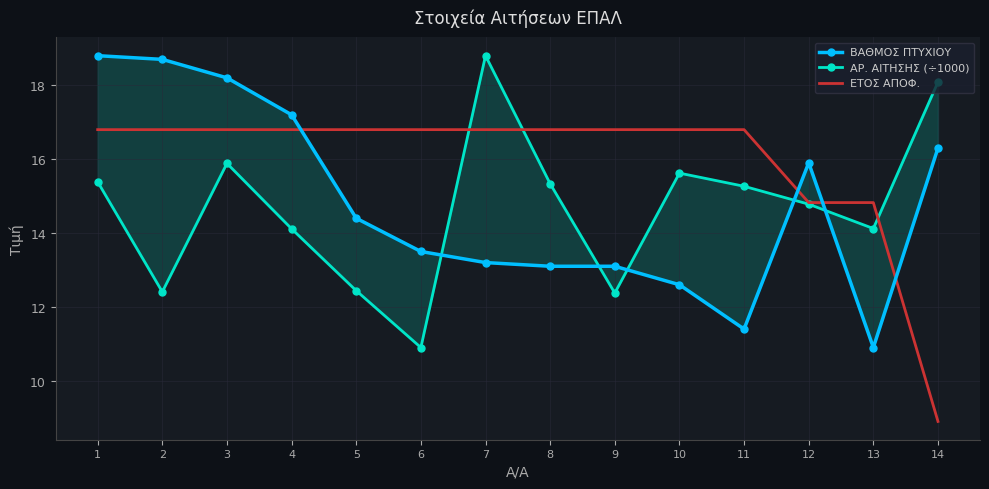

How many lines are shown in the chart?

3